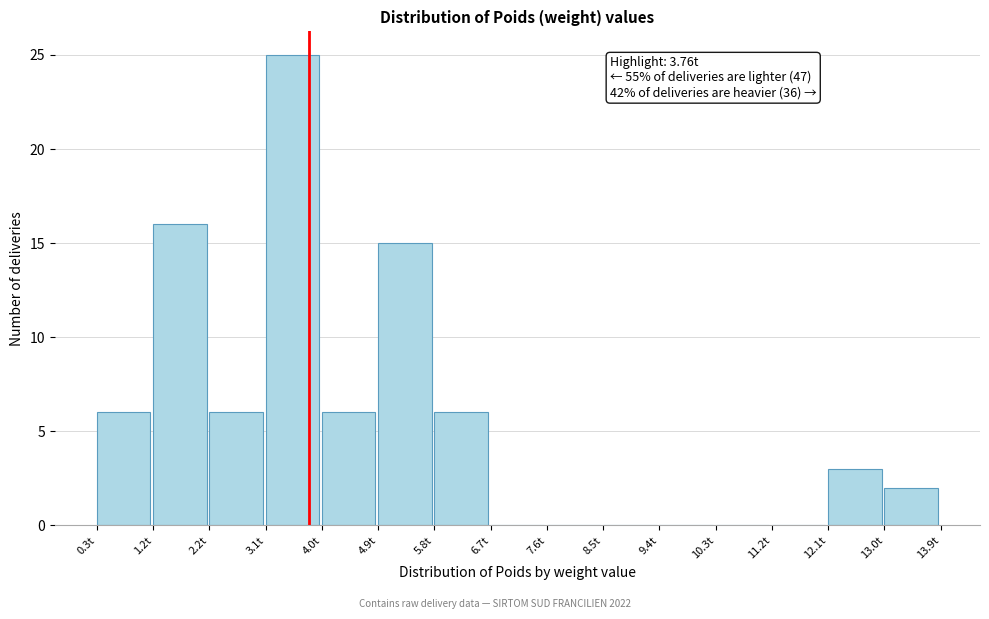

Over which range of the x-axis is the bar tallest?

3.1 to 4.0